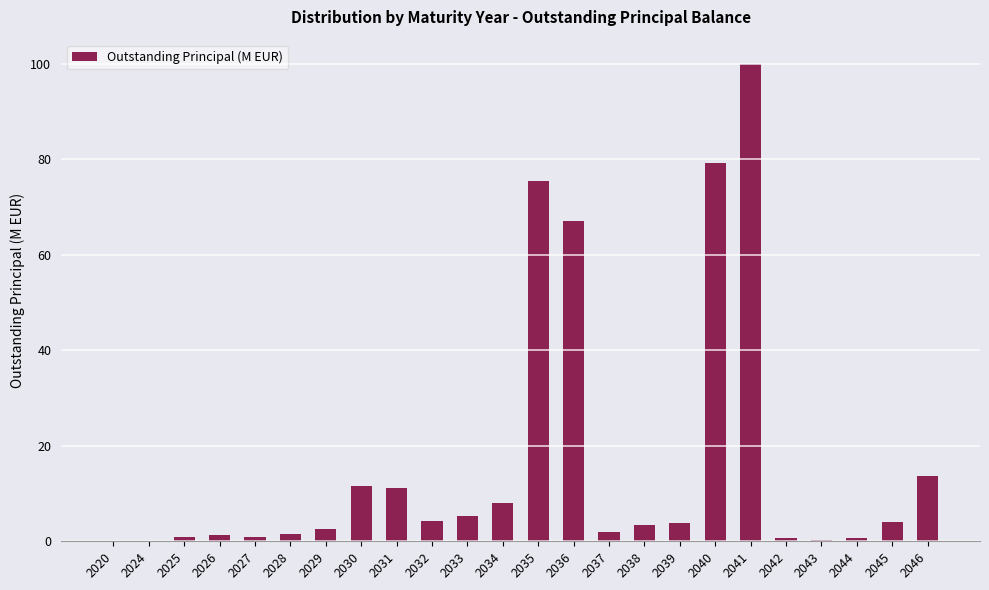

True or false: the data shows 33.7 at 2041.

False